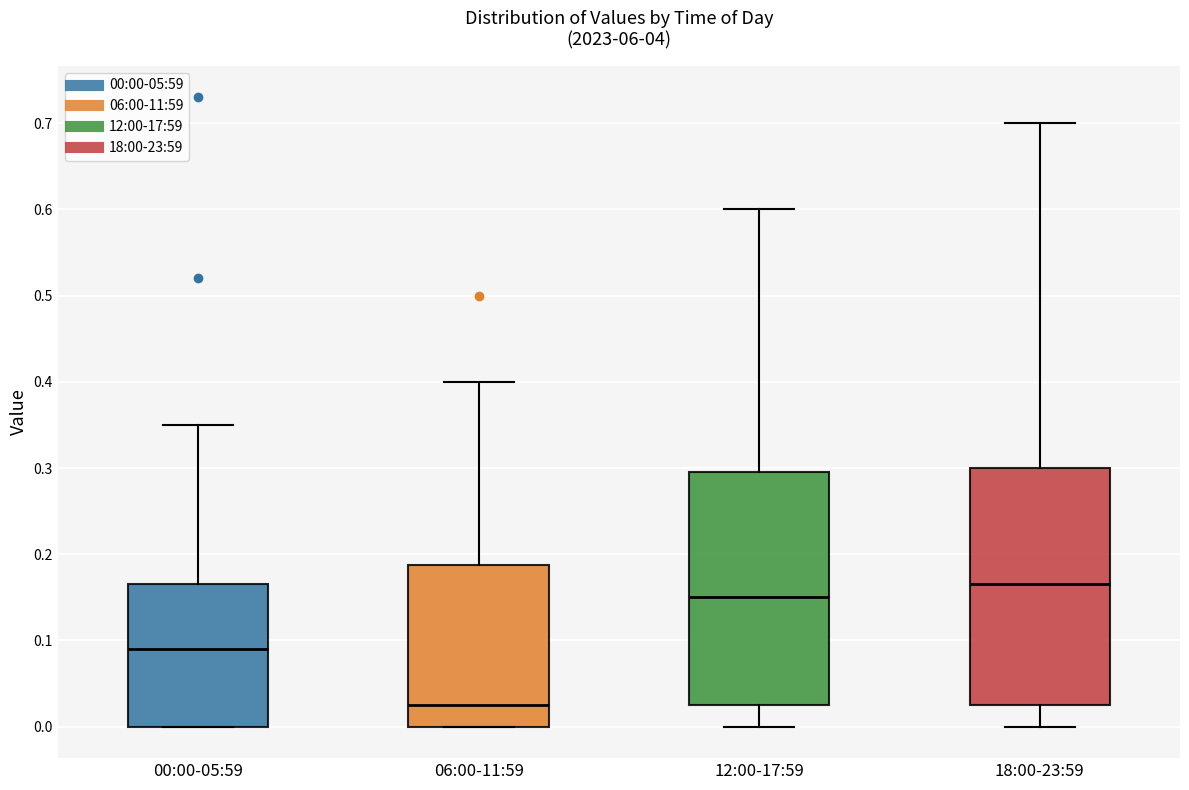

Which box has the highest median line?

18:00-23:59